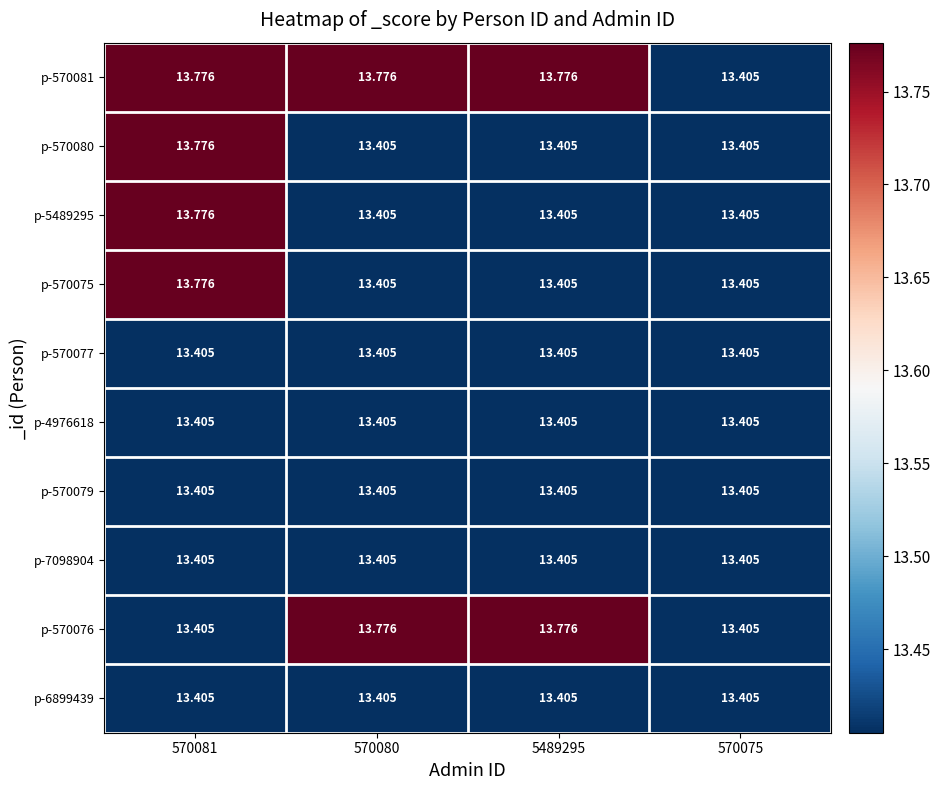

Is the value of p-570081 at 570080 greater than the value of p-570076 at 570081?

Yes